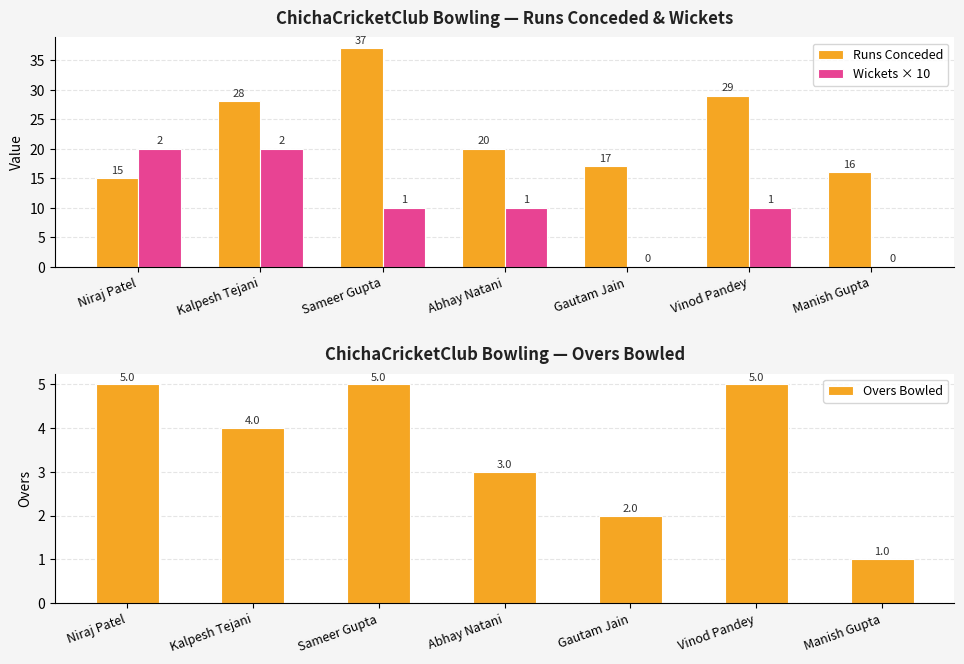

At which label is Overs Bowled closest to 3?

Abhay Natani